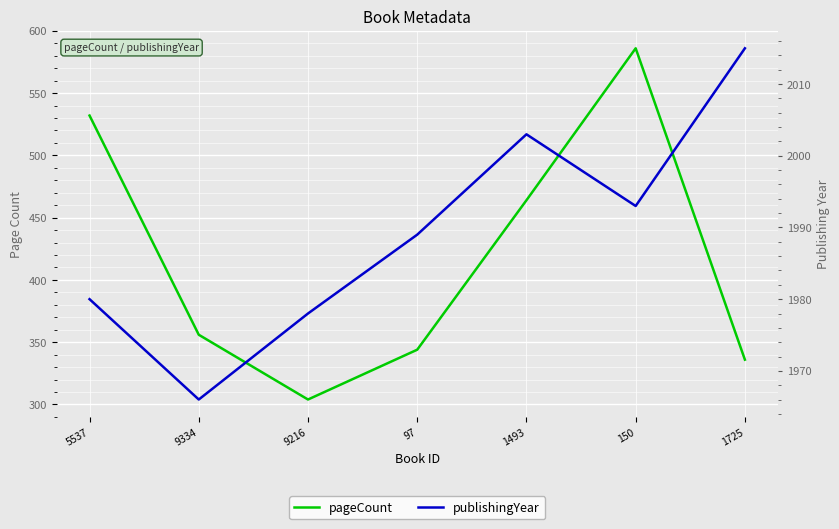

Rank the series at 9216 from highest to lowest value.

publishingYear, pageCount